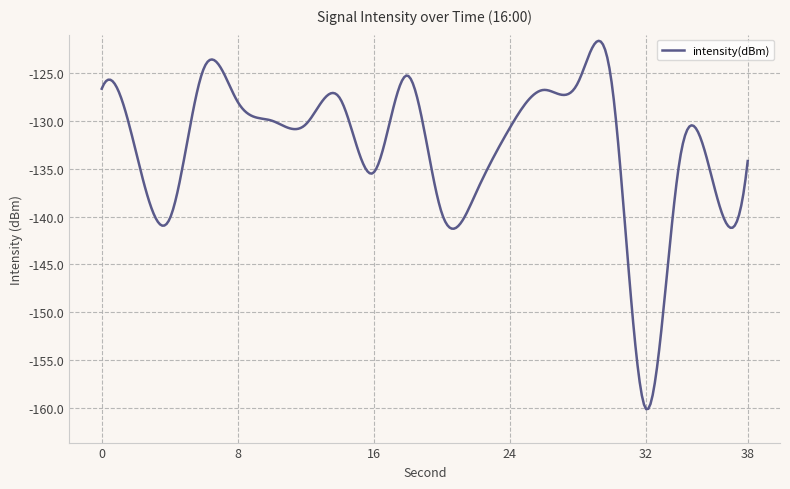

Does the chart display data point markers on the line(s)?

No